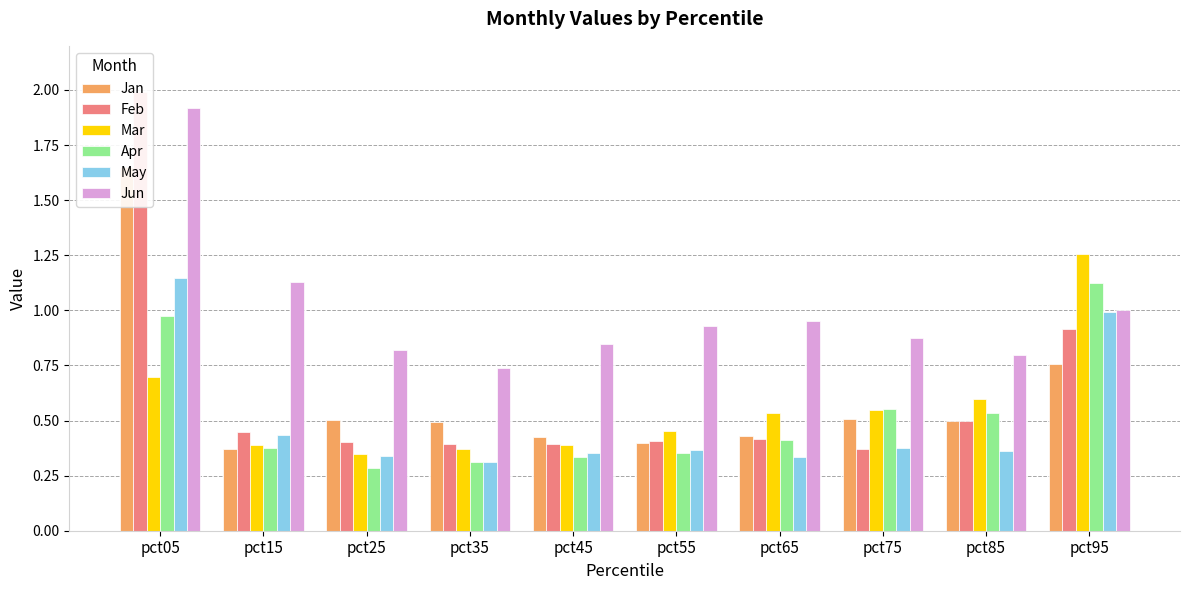

At how many categories does at least one series exceed 1?

3